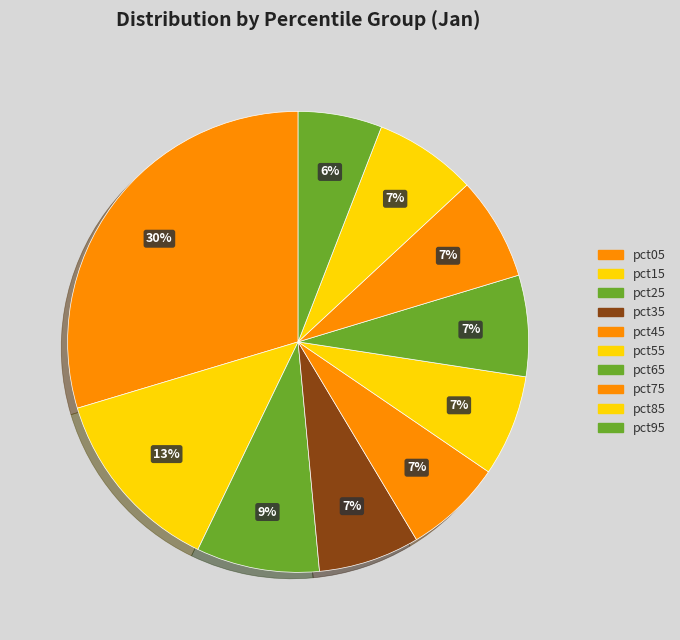

How many slices are in this pie chart?

10